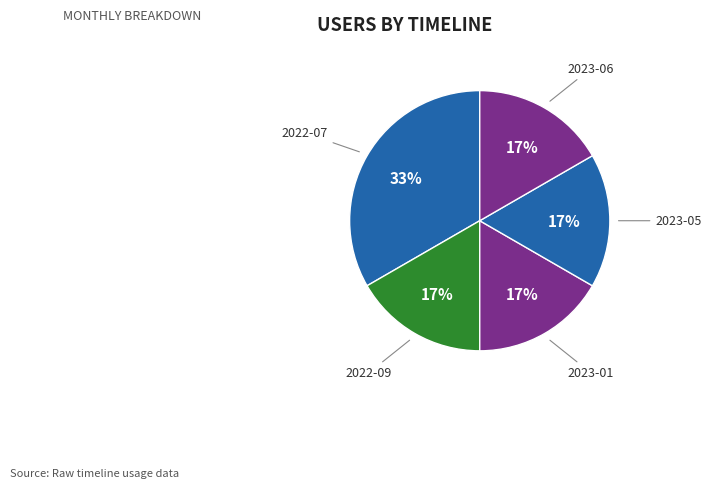

How many slices are in this pie chart?

5